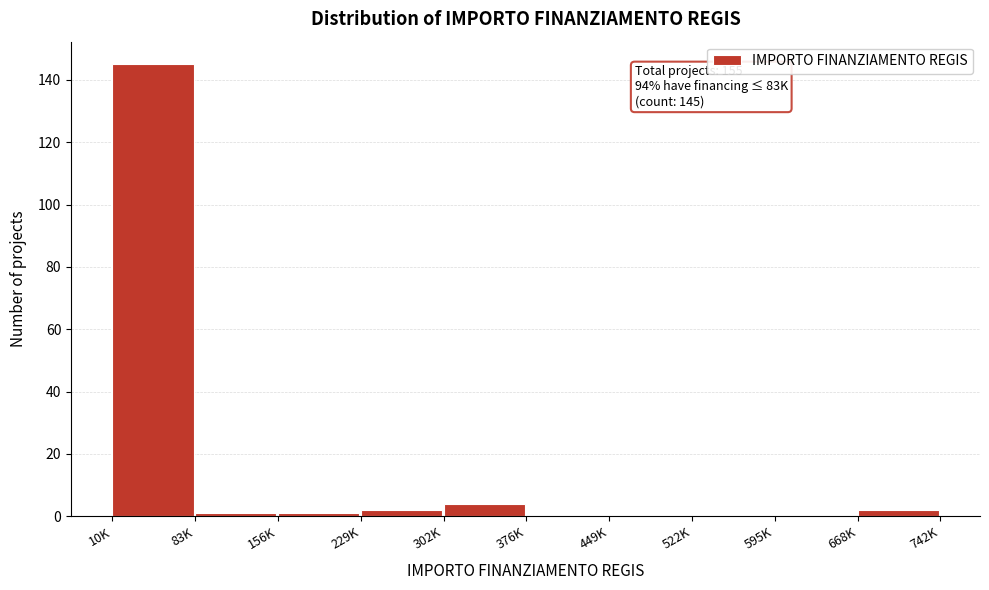

Reading left to right, transcribe all the data shown in this chart.

10K=145	83K=1	156K=1	229K=2	302K=4	376K=0	449K=0	522K=0	595K=0	668K=2